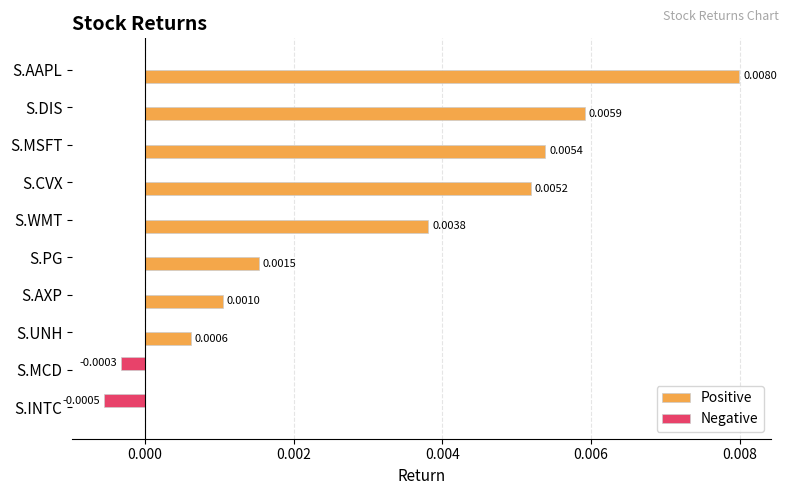

Between S.AAPL and S.MCD, which series saw the biggest shift?

Positive